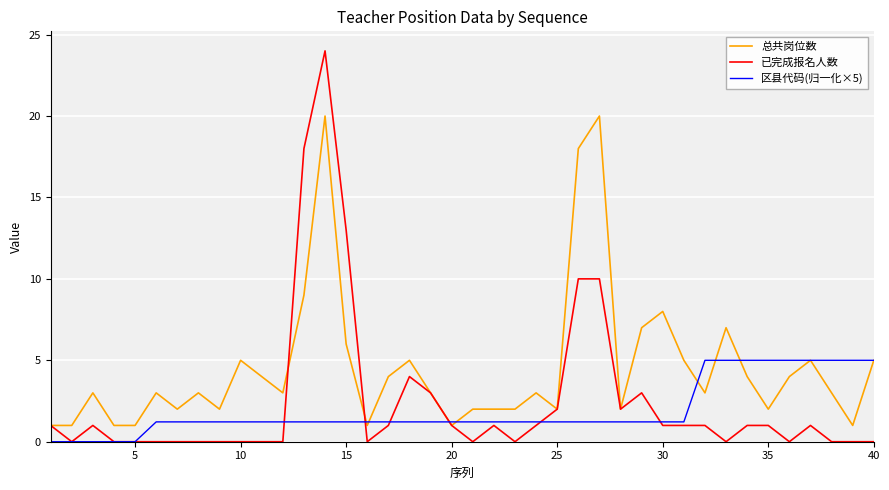

Which series has the largest range (max minus min)?

已完成报名人数